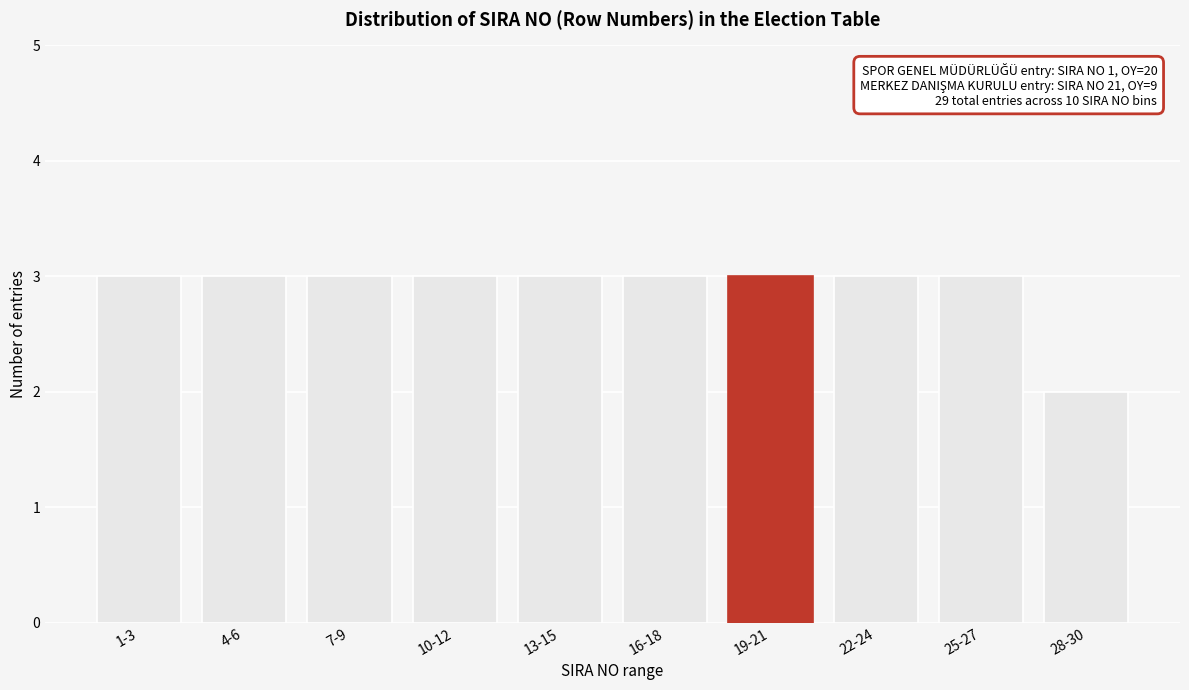

Reading left to right, extract all data points from this chart.

3	3	3	3	3	3	3	3	3	2